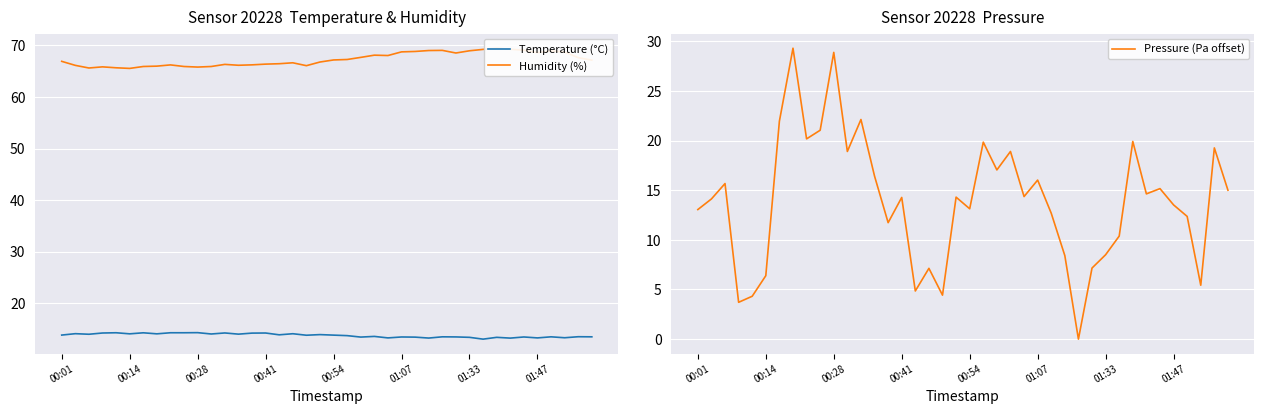

At 00:41, list the series in order from largest to smallest.

Humidity (%), Temperature (°C), Pressure (Pa offset)